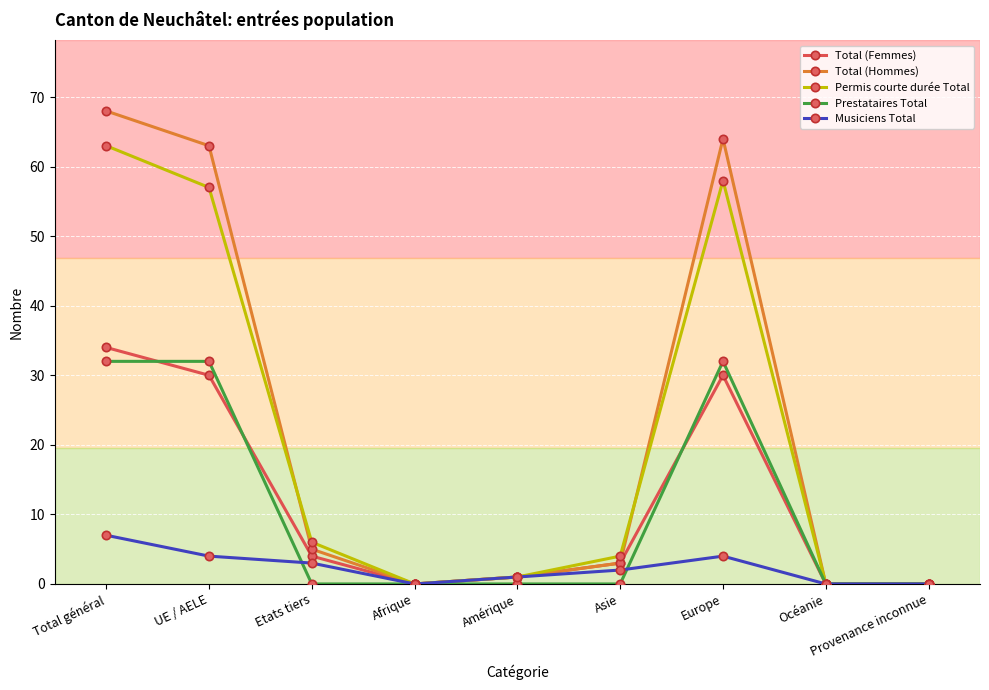

True or false: Prestataires Total has a value of 12 at Afrique.

False